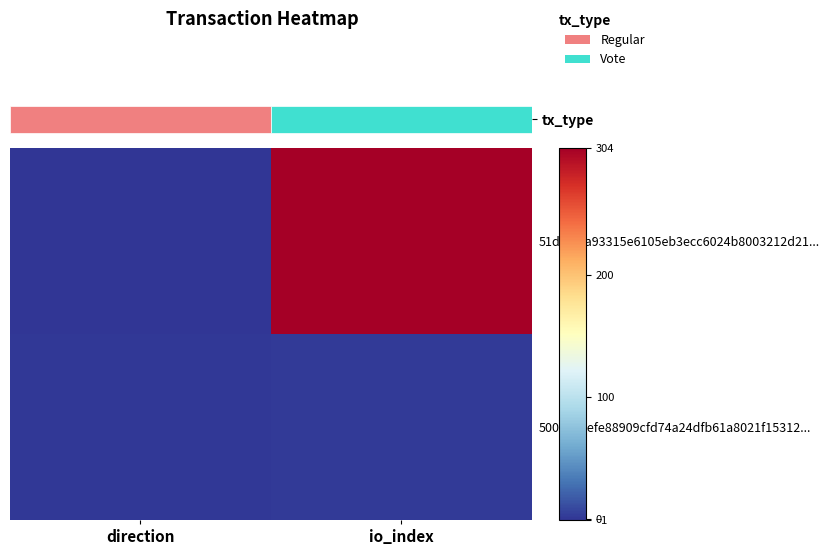

How many categories are shown in the chart?

2